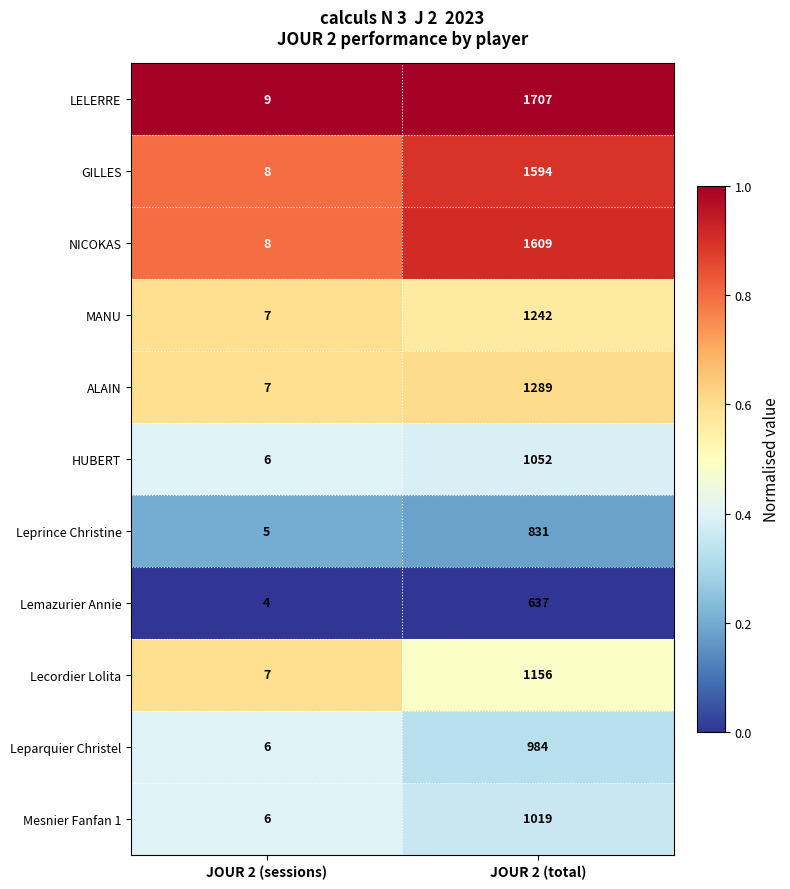

Reading right to left, transcribe all the data shown in this chart.

LELERRE: JOUR 2 (total)=1707	JOUR 2 (sessions)=9
GILLES: JOUR 2 (total)=1594	JOUR 2 (sessions)=8
NICOKAS: JOUR 2 (total)=1609	JOUR 2 (sessions)=8
MANU: JOUR 2 (total)=1242	JOUR 2 (sessions)=7
ALAIN: JOUR 2 (total)=1289	JOUR 2 (sessions)=7
HUBERT: JOUR 2 (total)=1052	JOUR 2 (sessions)=6
Leprince Christine: JOUR 2 (total)=831	JOUR 2 (sessions)=5
Lemazurier Annie: JOUR 2 (total)=637	JOUR 2 (sessions)=4
Lecordier Lolita: JOUR 2 (total)=1156	JOUR 2 (sessions)=7
Leparquier Christel: JOUR 2 (total)=984	JOUR 2 (sessions)=6
Mesnier Fanfan 1: JOUR 2 (total)=1019	JOUR 2 (sessions)=6